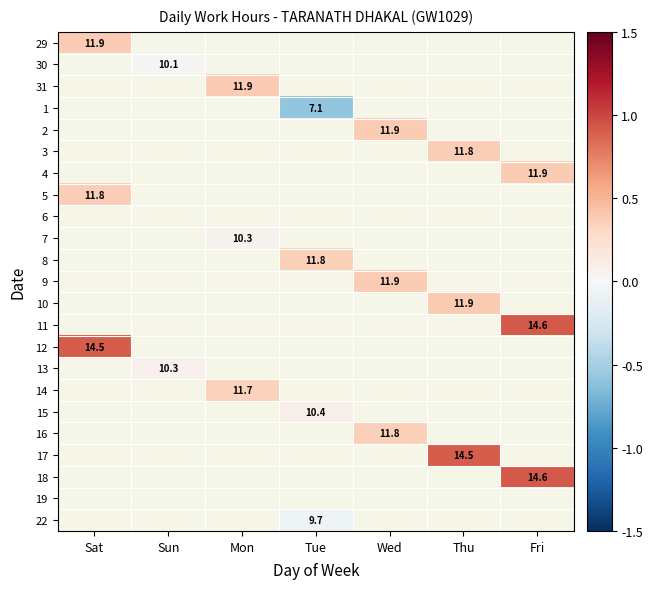

At Mon, list the series in order from largest to smallest.

29, 30, 31, 1, 2, 3, 4, 5, 6, 7, 8, 9, 10, 11, 12, 13, 14, 15, 16, 17, 18, 19, 22